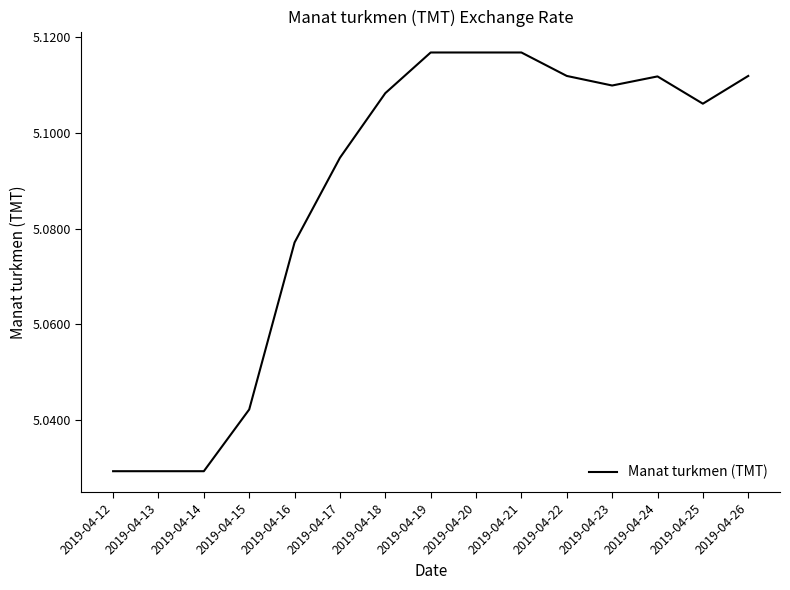

Approximately how many times larger is the value at 2019-04-24 compared to 2019-04-14?

1.0